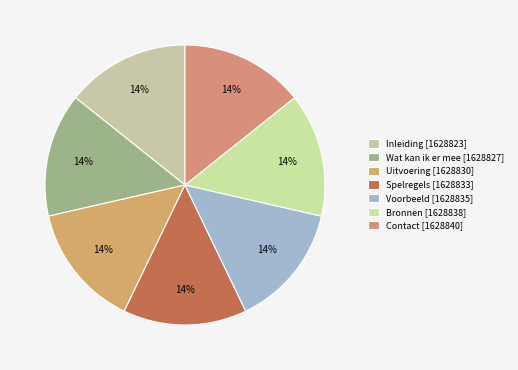

Count the number of slices in the pie.

7